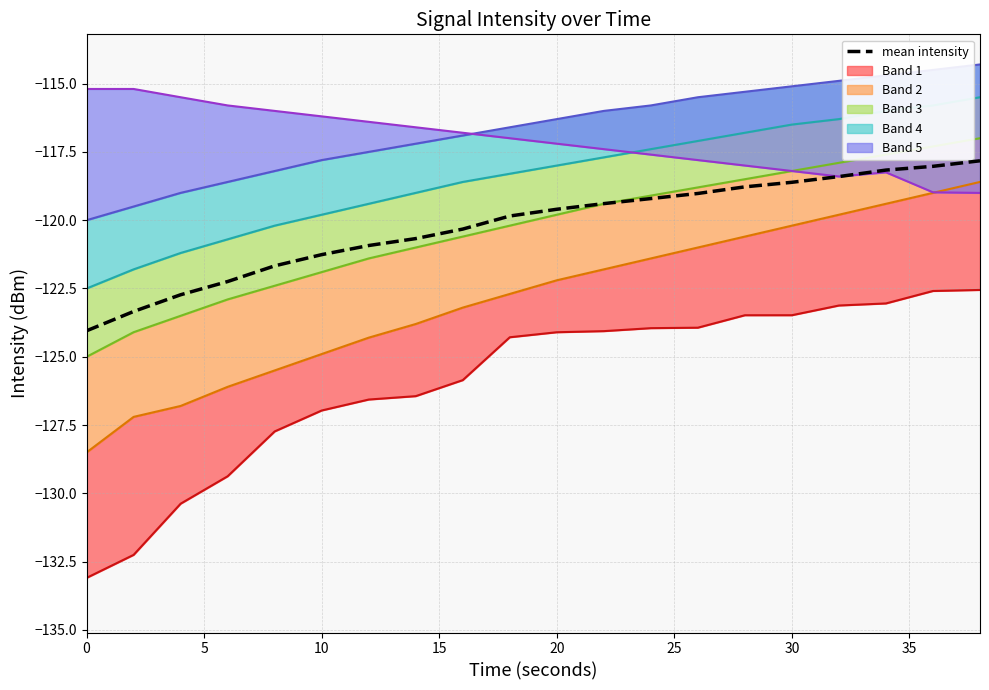

True or false: p25 and p75 cross at least once.

False